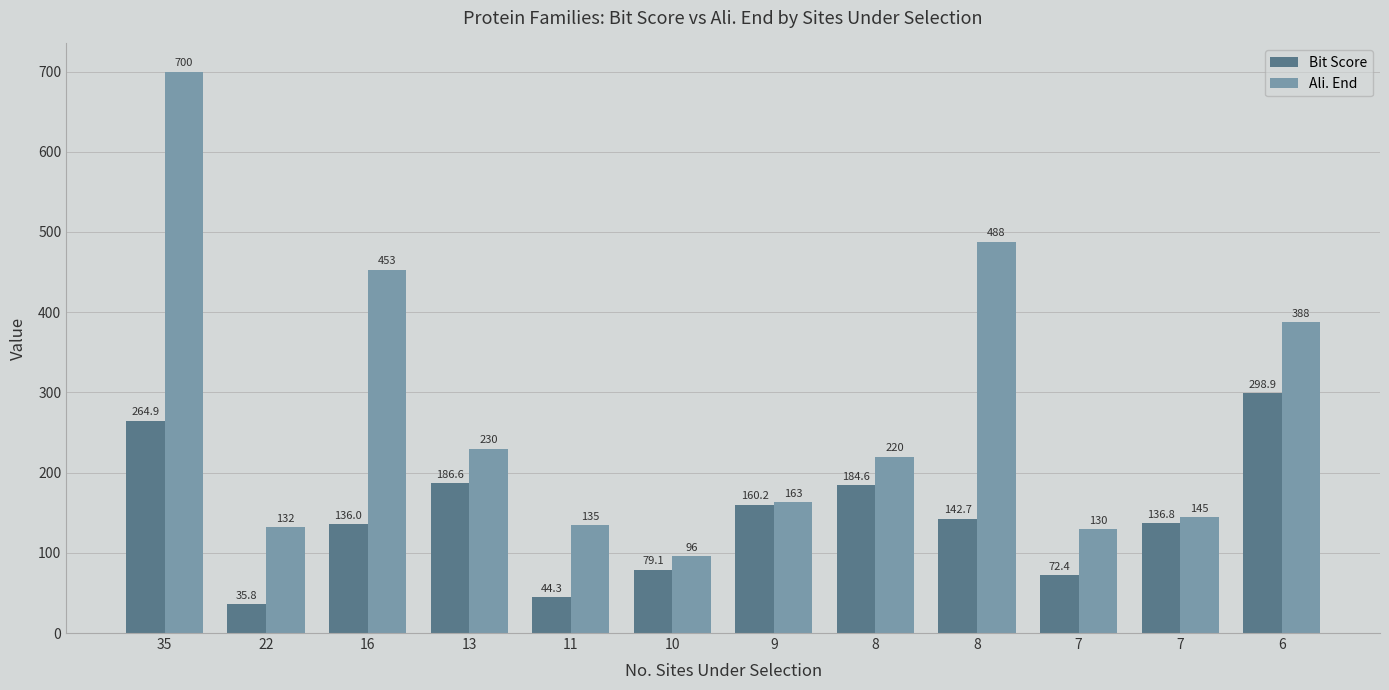

How many bars are there in each group?

2